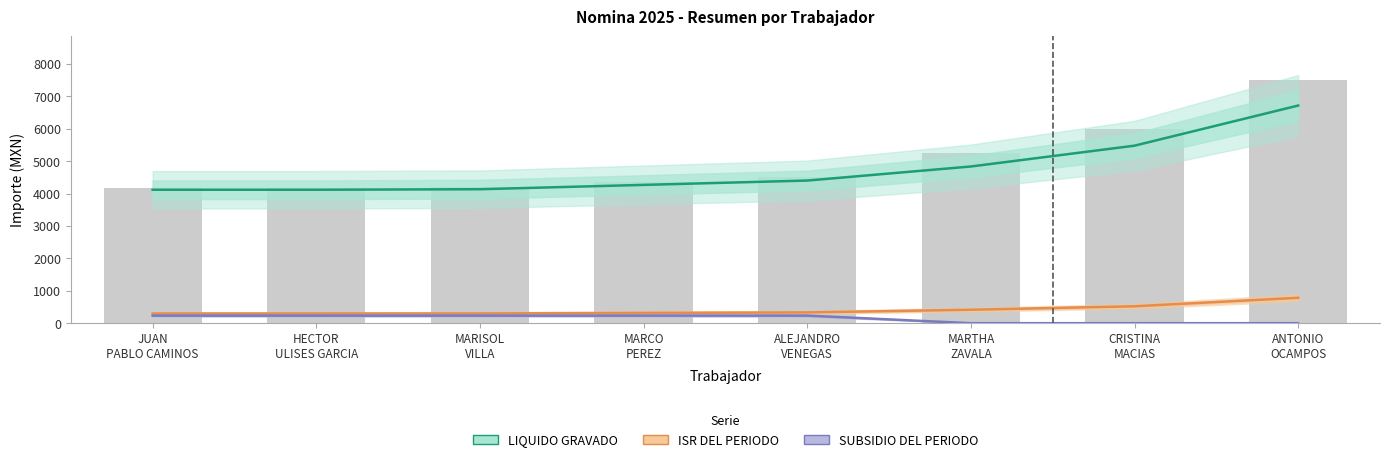

At which label does SUBSIDIO DEL PERIODO first exceed 234?

JUAN
PABLO CAMINOS